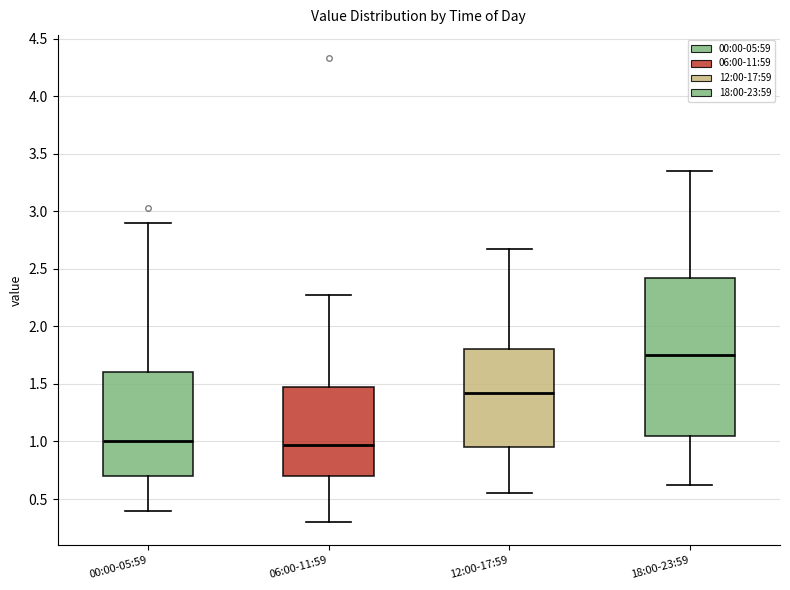

Where is the upper edge of the box for 18:00-23:59 on the y-axis? The values are not printed on the chart, so give them approximately, as read against the axis.

2.40